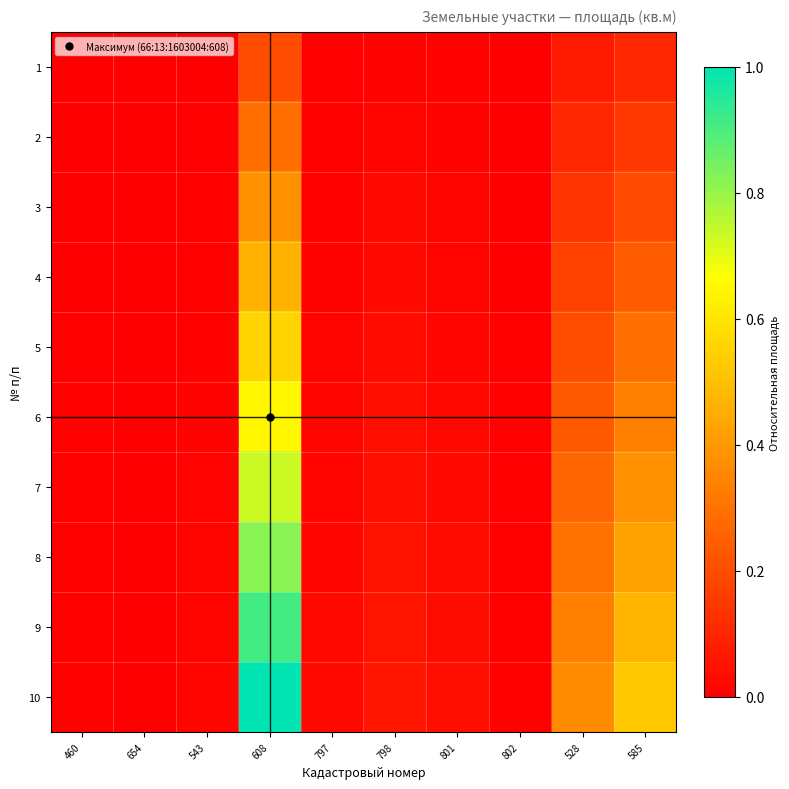

Which category has the lowest value across all series?

654